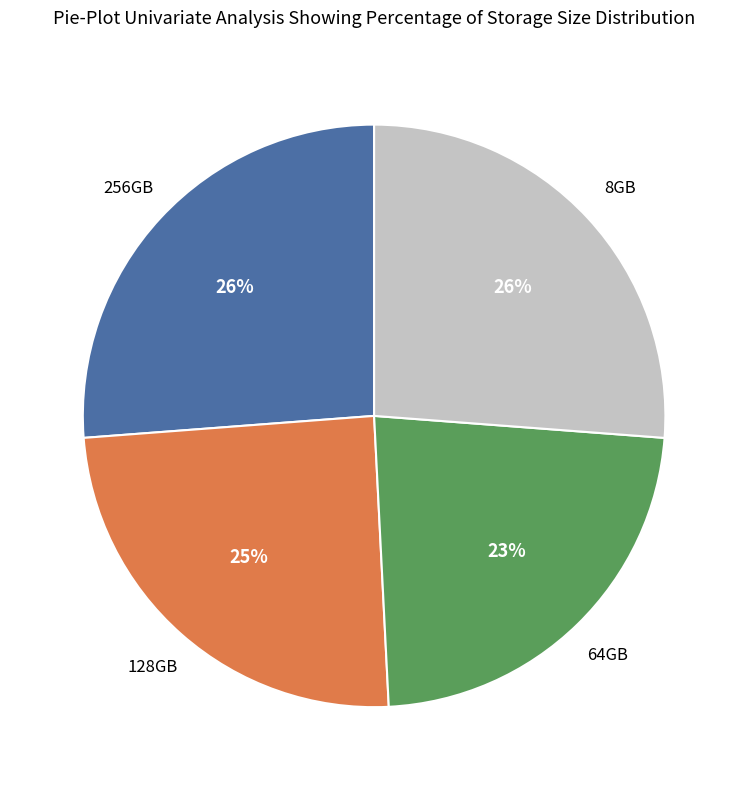

Is there a majority slice in this chart?

No